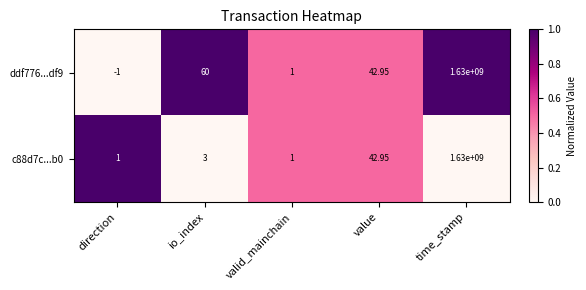

At which category does the chart reach its minimum across all series?

direction